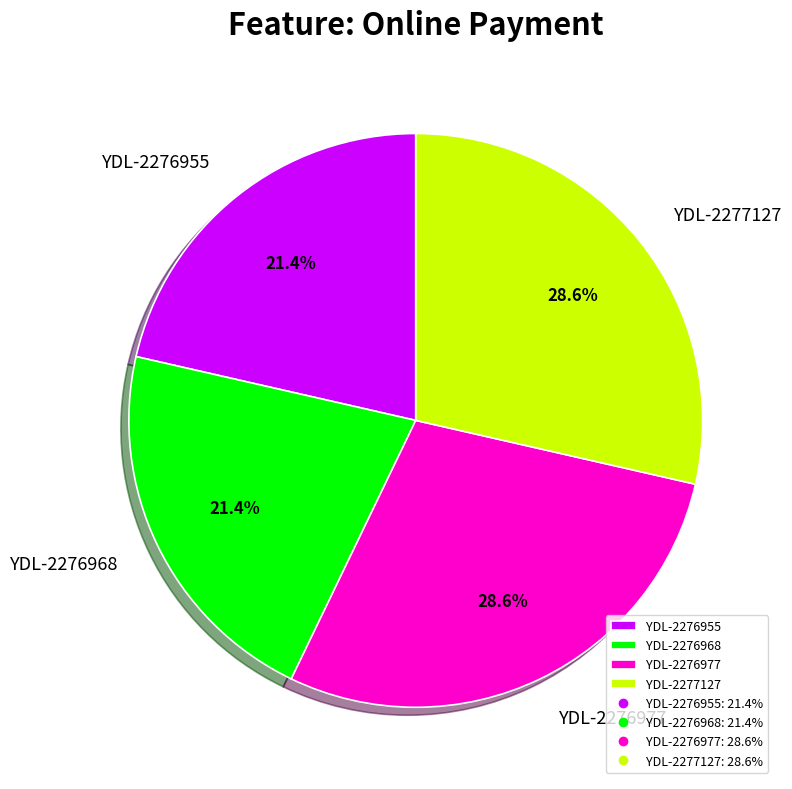

Is it true that YDL-2276955 is 21% of the pie?

True